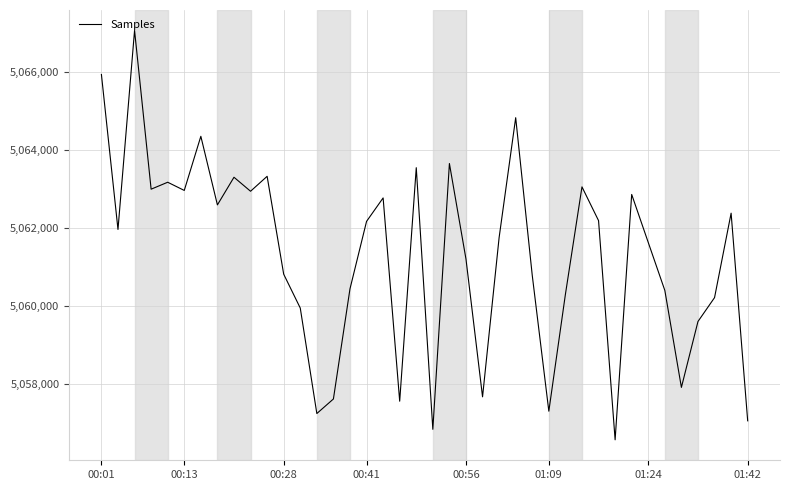

What is the minimum value shown in the chart?

5056575